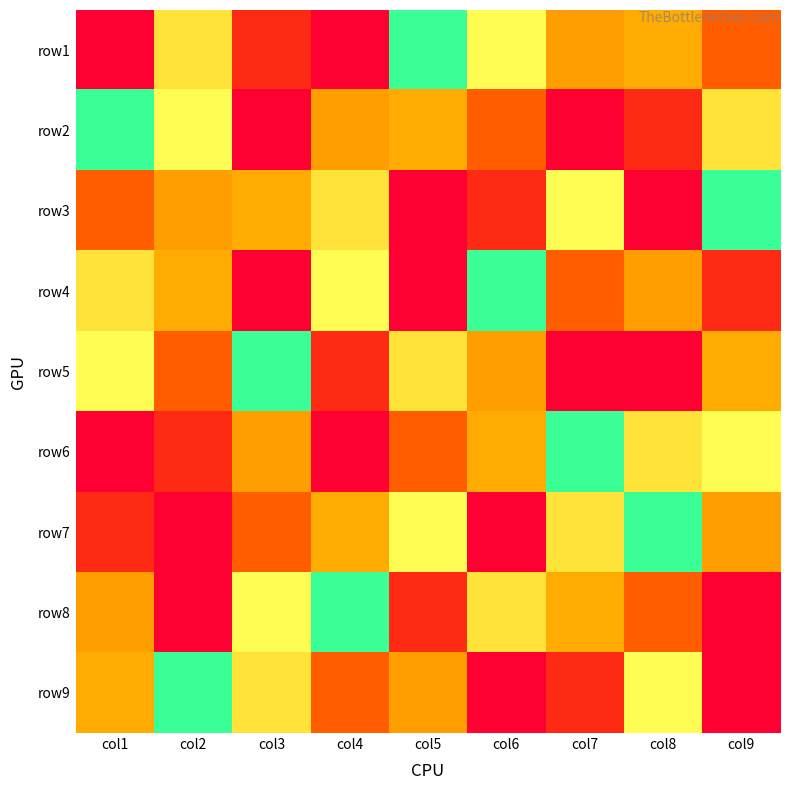

Reading right to left, extract all data points from this chart.

row1: col9=3	col8=8	col7=4	col6=7	col5=6	col4=9	col3=2	col2=5	col1=1
row2: col9=5	col8=2	col7=1	col6=3	col5=8	col4=4	col3=9	col2=7	col1=6
row3: col9=6	col8=9	col7=7	col6=2	col5=1	col4=5	col3=8	col2=4	col1=3
row4: col9=2	col8=4	col7=3	col6=6	col5=9	col4=7	col3=1	col2=8	col1=5
row5: col9=8	col8=1	col7=9	col6=4	col5=5	col4=2	col3=6	col2=3	col1=7
row6: col9=7	col8=5	col7=6	col6=8	col5=3	col4=1	col3=4	col2=2	col1=9
row7: col9=4	col8=6	col7=5	col6=9	col5=7	col4=8	col3=3	col2=1	col1=2
row8: col9=1	col8=3	col7=8	col6=5	col5=2	col4=6	col3=7	col2=9	col1=4
row9: col9=9	col8=7	col7=2	col6=1	col5=4	col4=3	col3=5	col2=6	col1=8